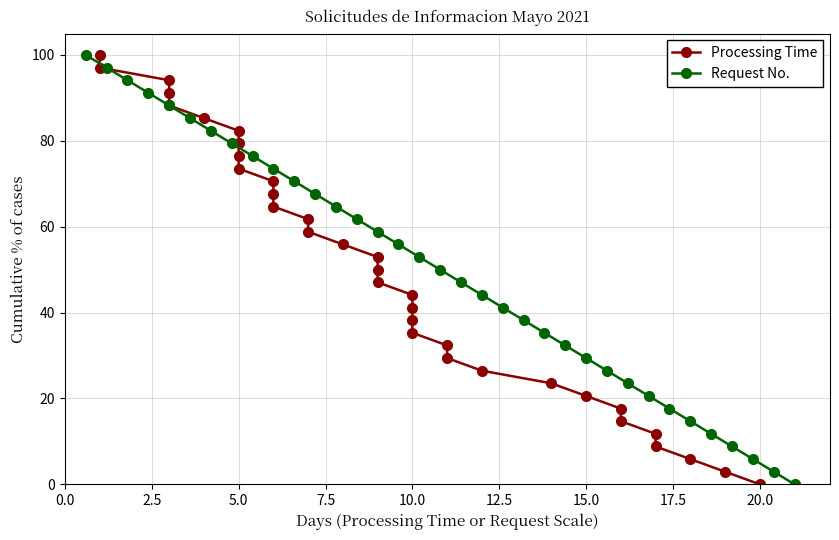

True or false: Request No. has more than 1 interior local peaks.

False